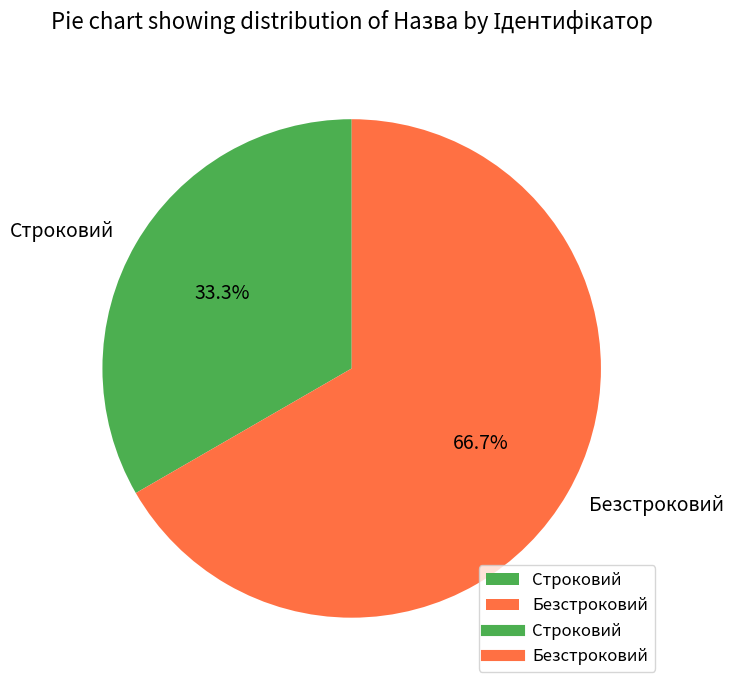

To the nearest percent, what is the difference between the largest and smallest slice percentages?

33%